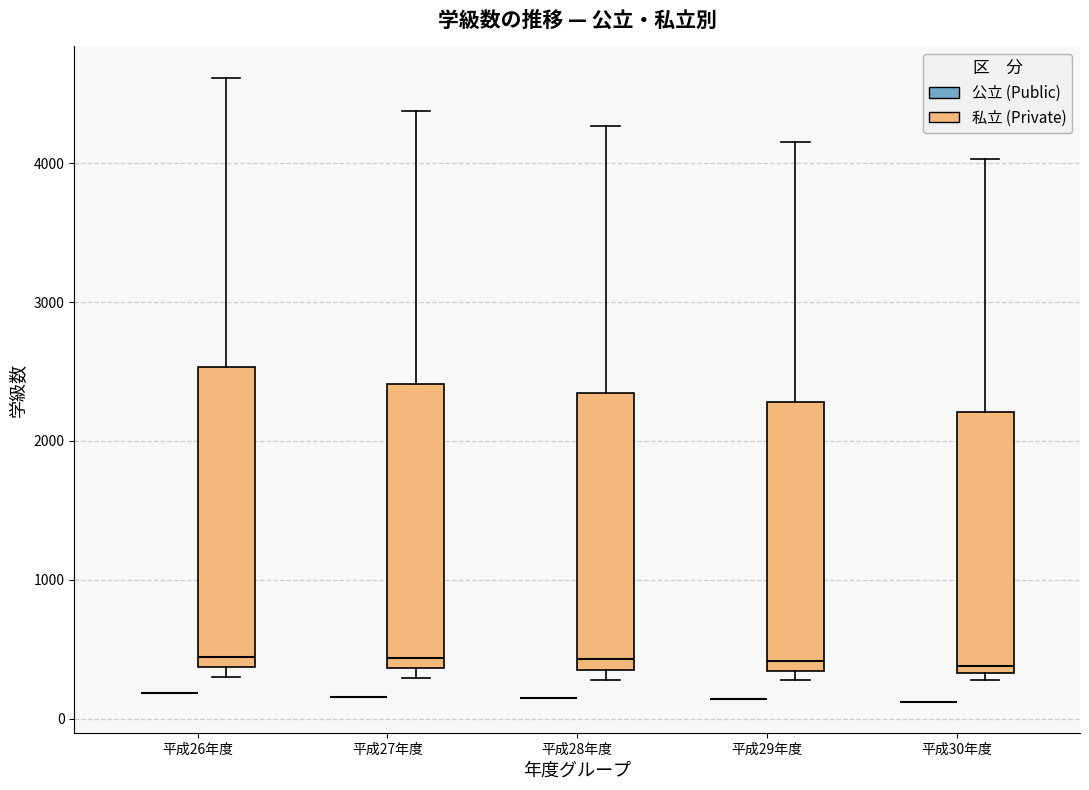

Reading left to right, read every box against the y-axis: the position of its median line, the range the box covers, and the ends of its whiskers. The values are not printed on the chart, so give them approximately, as read against the axis.

平成26年度 (公立 (Public)): box collapsed to a line at 200, whiskers 200 to 200
平成26年度 (私立 (Private)): median 400 (just above the box's lower edge), box 400 to 2500, whiskers 300 to 4600
平成27年度 (公立 (Public)): box collapsed to a line at 200, whiskers 200 to 200
平成27年度 (私立 (Private)): median 400 (just above the box's lower edge), box 400 to 2400, whiskers 300 to 4400
平成28年度 (公立 (Public)): box collapsed to a line at 200, whiskers 200 to 200
平成28年度 (私立 (Private)): median 400 (just above the box's lower edge), box 400 to 2300, whiskers 300 to 4300
平成29年度 (公立 (Public)): box collapsed to a line at 100, whiskers 100 to 100
平成29年度 (私立 (Private)): median 400, box 300 to 2300, whiskers 300 (just below the box's lower edge) to 4200
平成30年度 (公立 (Public)): box collapsed to a line at 100, whiskers 100 to 100
平成30年度 (私立 (Private)): median 400, box 300 to 2200, whiskers 300 (just below the box's lower edge) to 4000